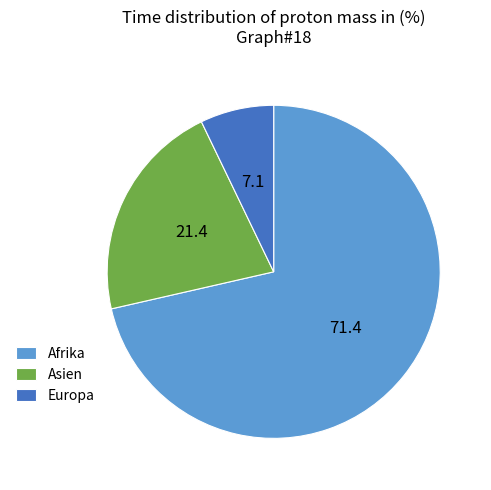

Rank the categories by value from highest to lowest.

Afrika, Asien, Europa